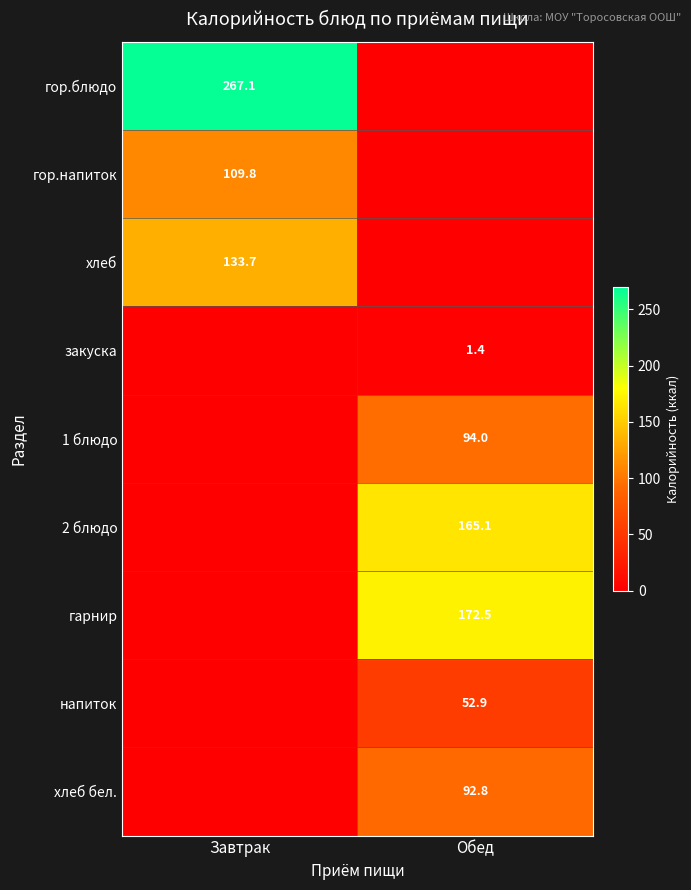

The хлеб series shows 133.7 at Завтрак. True or false?

True